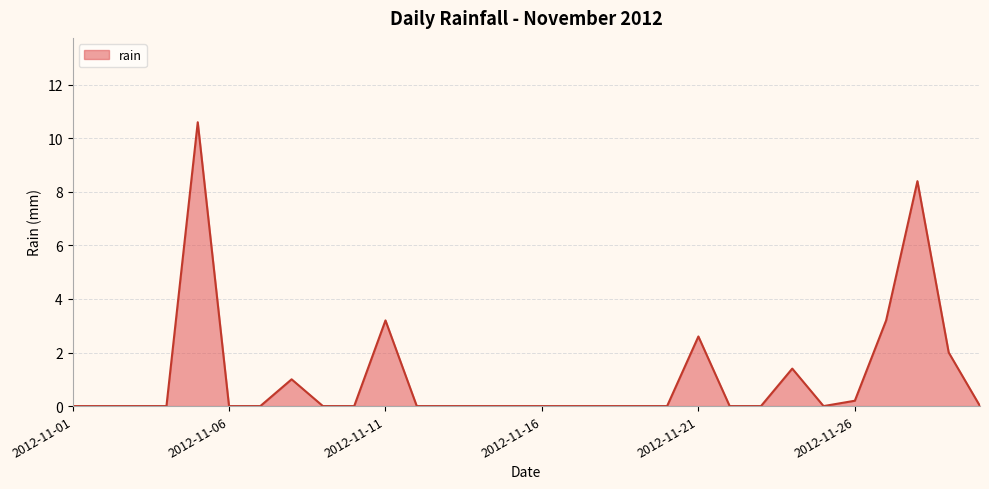

What is the difference between the maximum and minimum values?

10.6